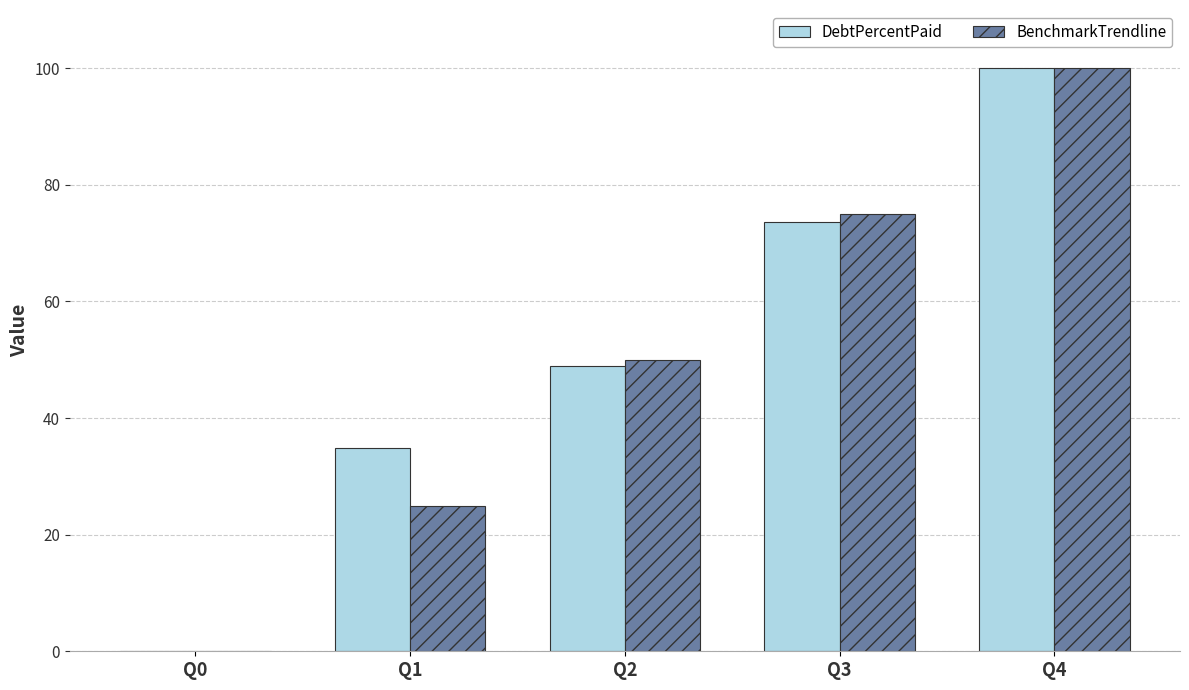

Are the bars horizontal?

No